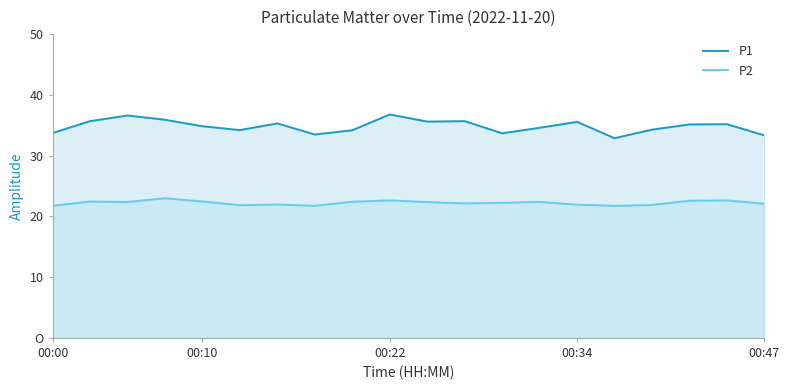

Does the chart have visible grid lines?

No